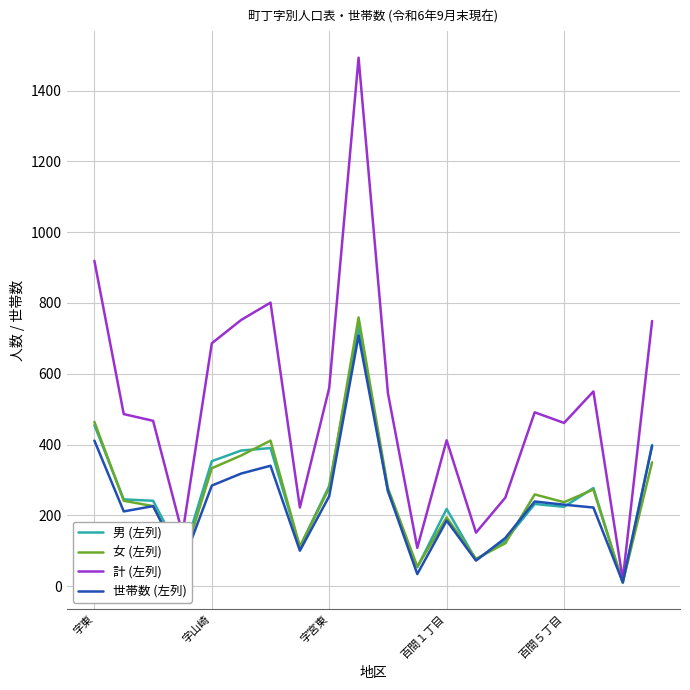

Which series has the largest total across all categories?

計 (左列)